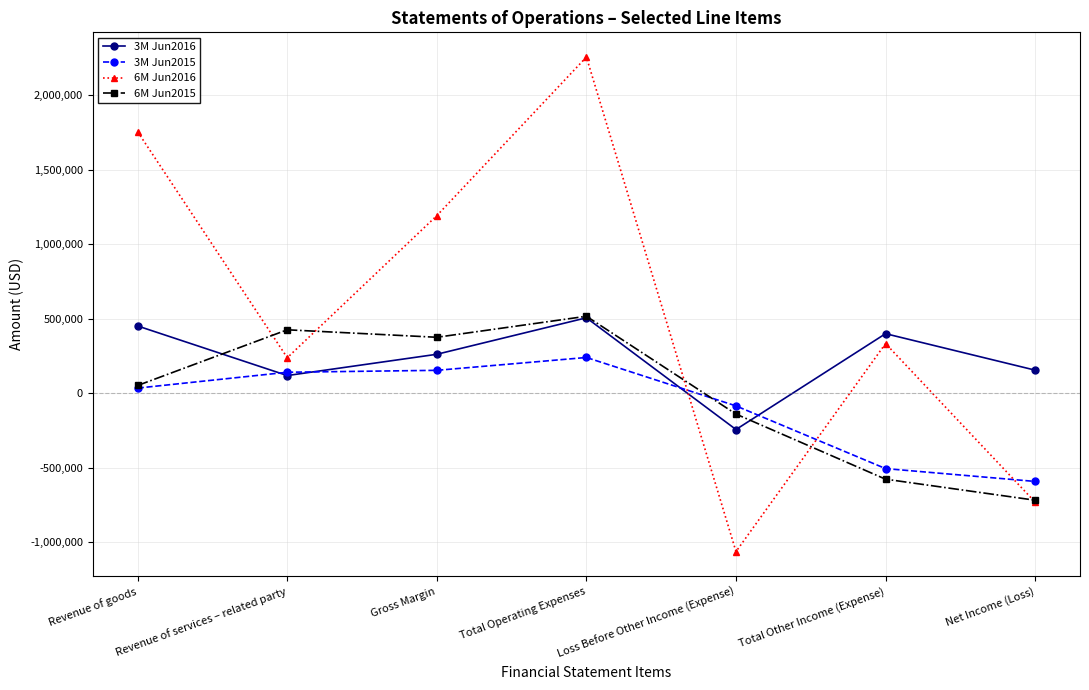

What is the greatest value displayed?

2255501